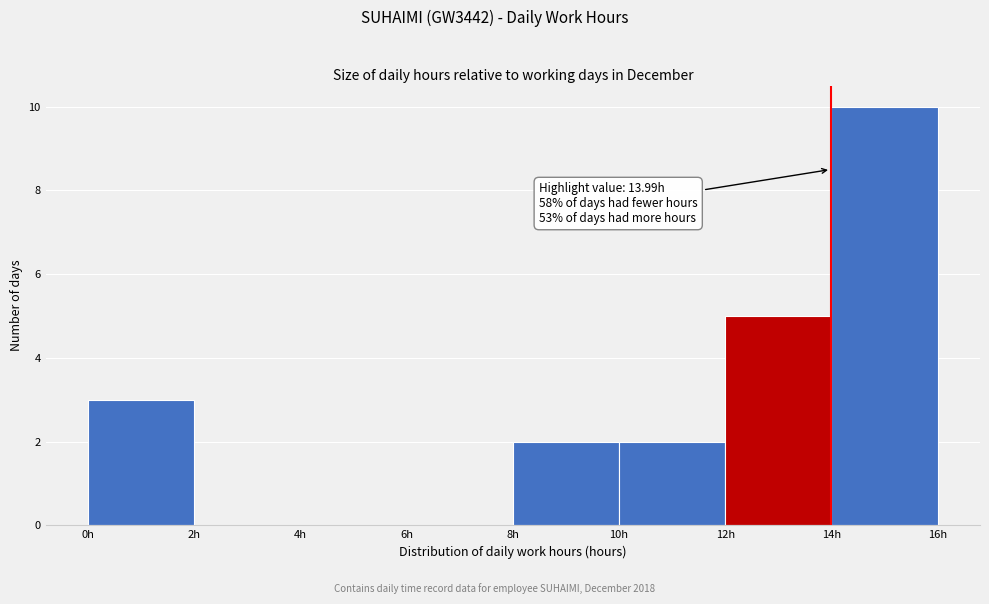

Over which range of the x-axis is the bar tallest?

14 to 16